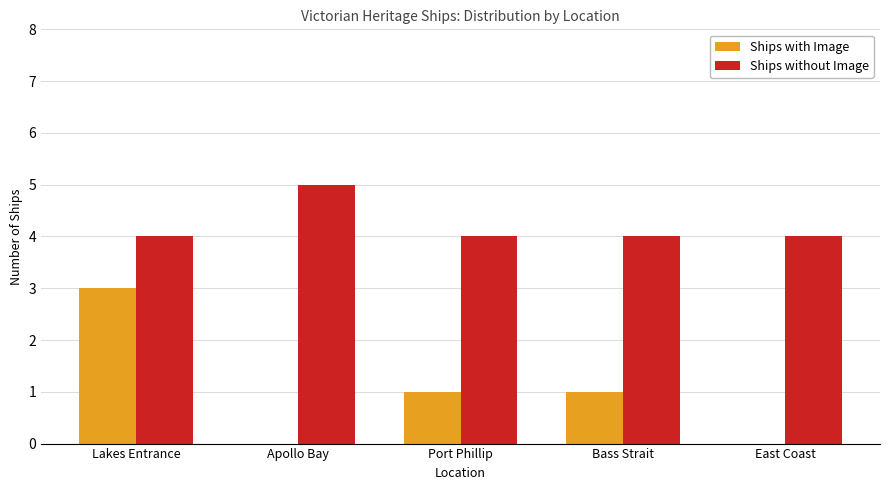

What is the maximum value shown in the chart?

5